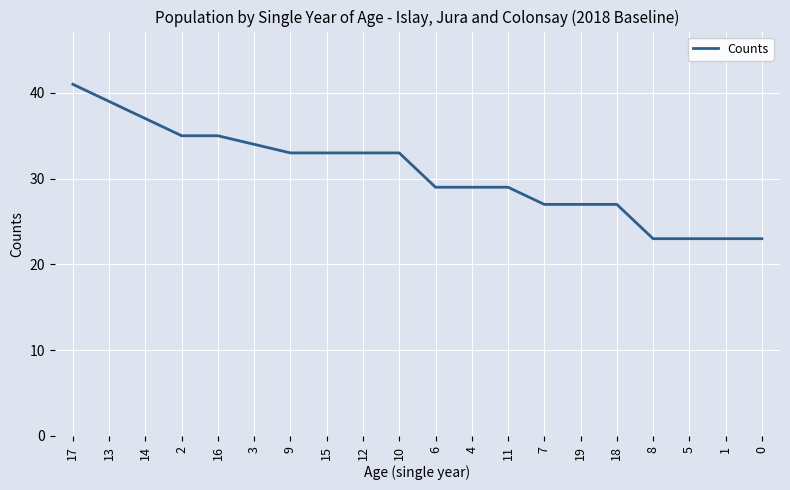

Reading left to right, list all the values displayed in this chart.

41	39	37	35	35	34	33	33	33	33	29	29	29	27	27	27	23	23	23	23